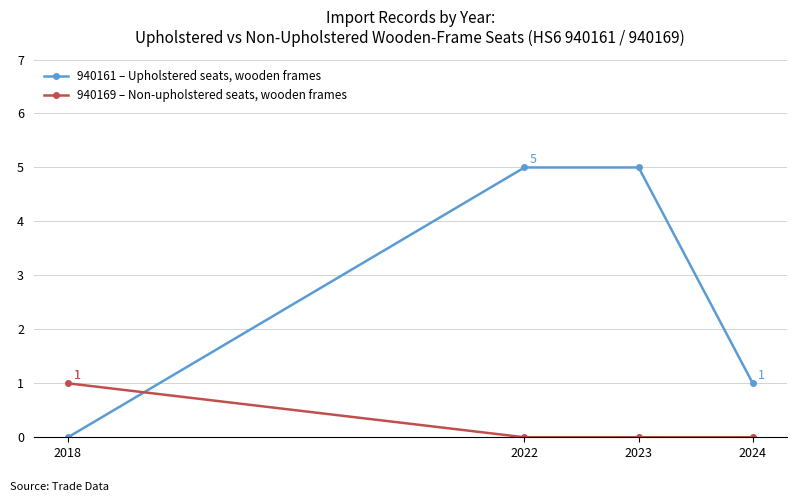

What is the sum of the 940161 – Upholstered seats, wooden frames values at 2022 and 2018?

5